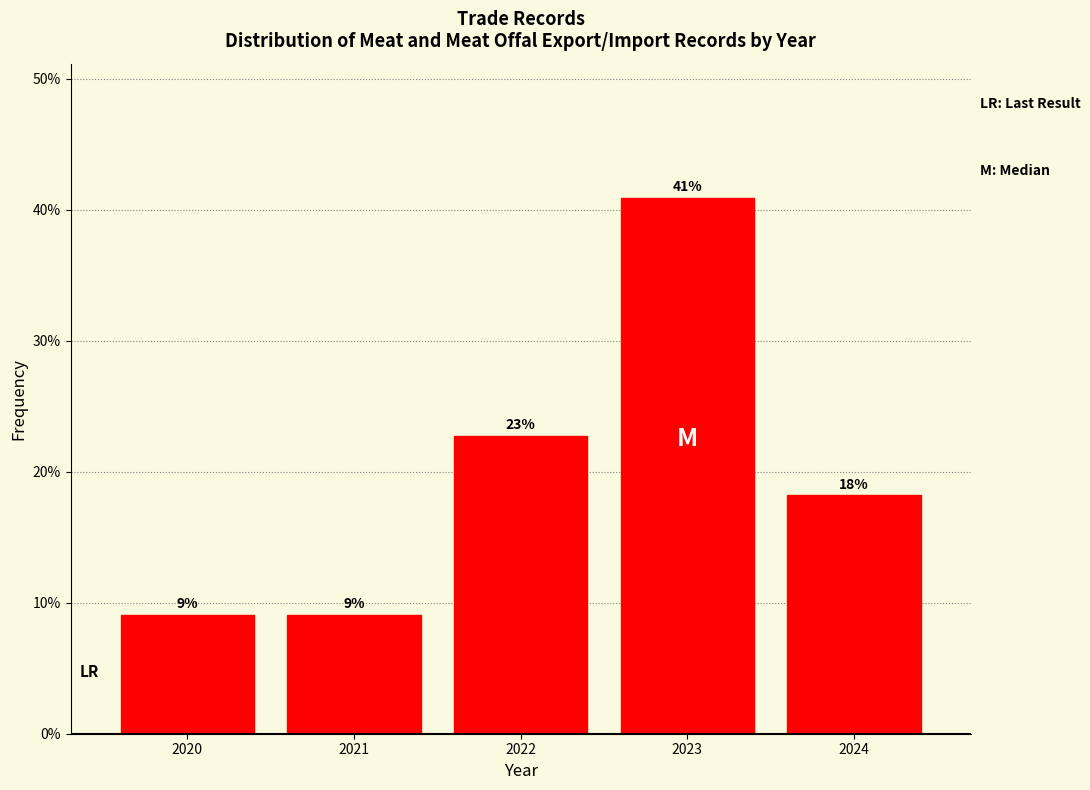

Does the chart contain any negative values?

No